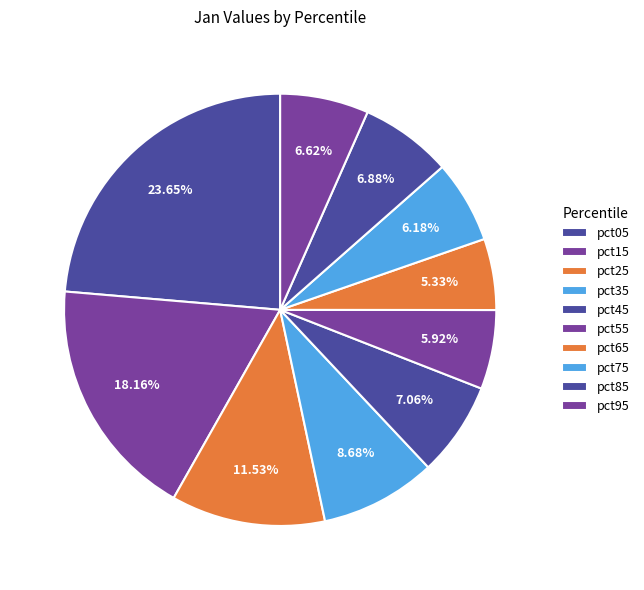

To the nearest percent, what portion does pct45 represent?

7%